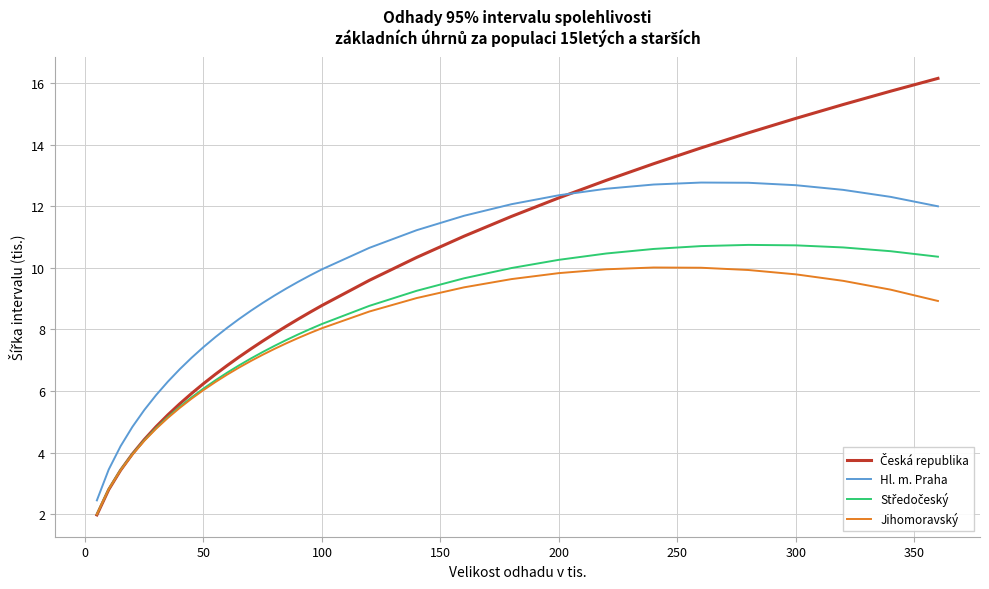

What is the maximum value shown in the chart?

16.1